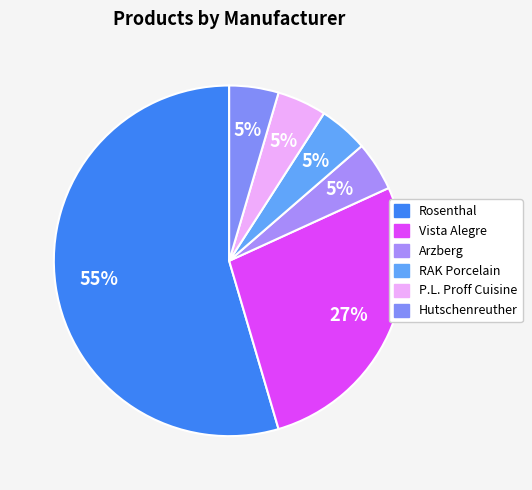

Which slice is the smallest?

Arzberg